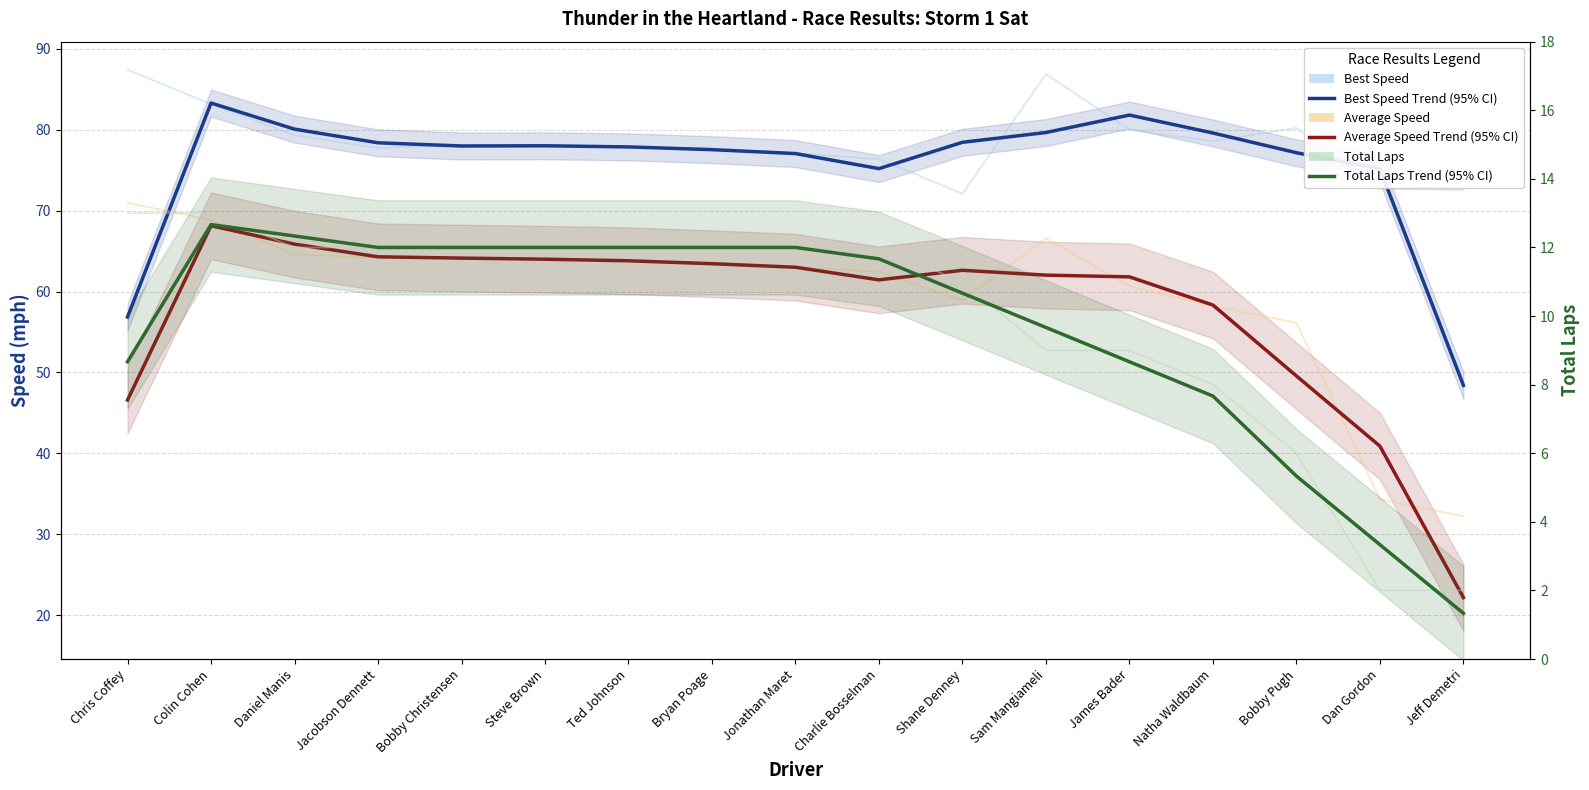

True or false: Best Speed Trend and Total Laps Trend intersect in this chart.

False